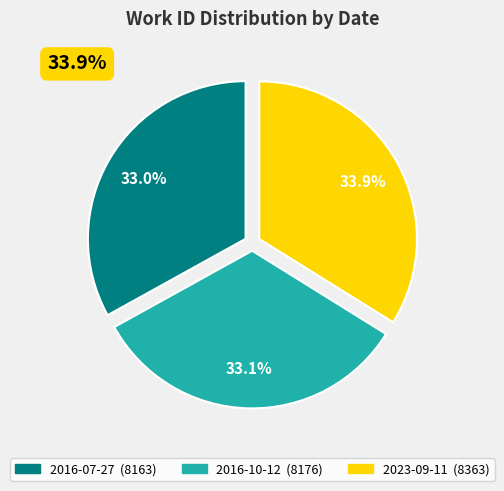

Is there a majority slice in this chart?

No